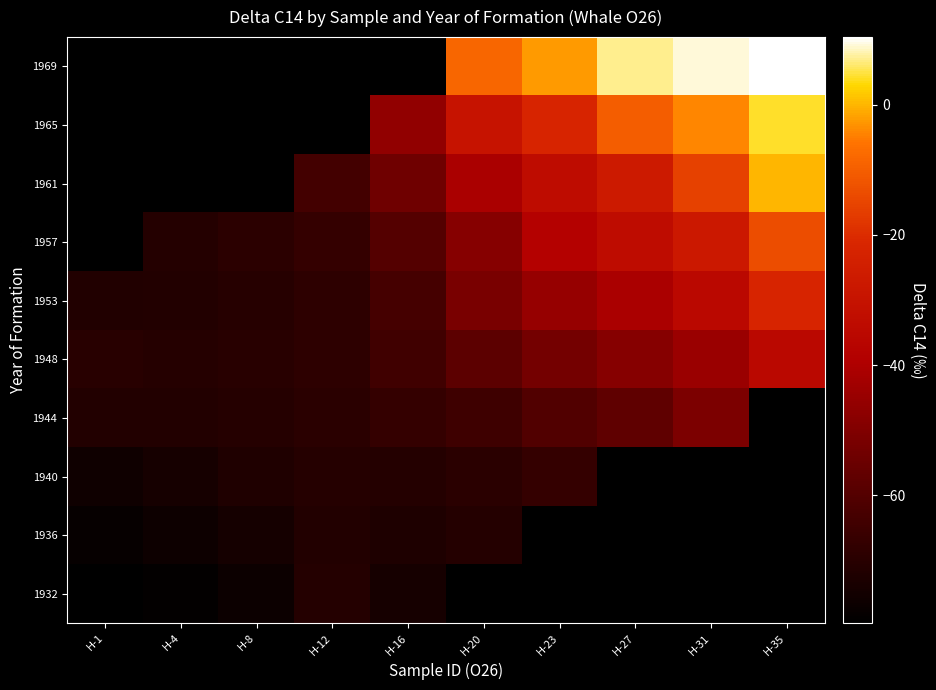

True or false: 1961 has a value of -33.6 at H-23.

True